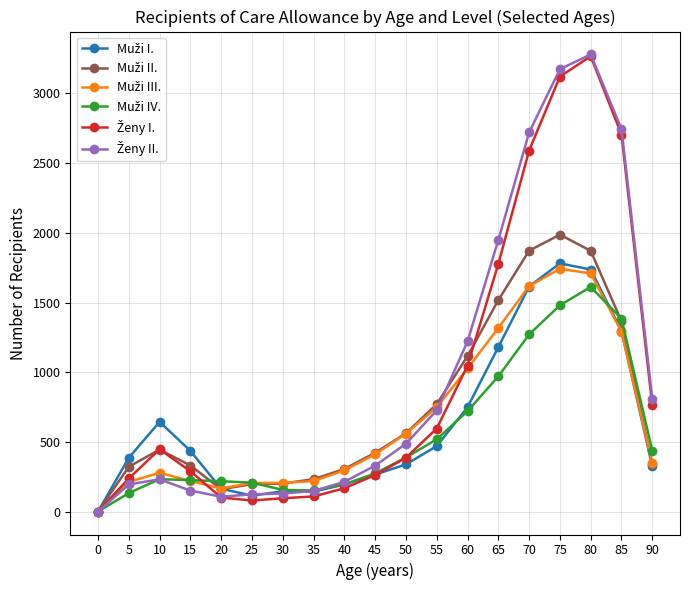

What is the maximum value shown in the chart?

3280